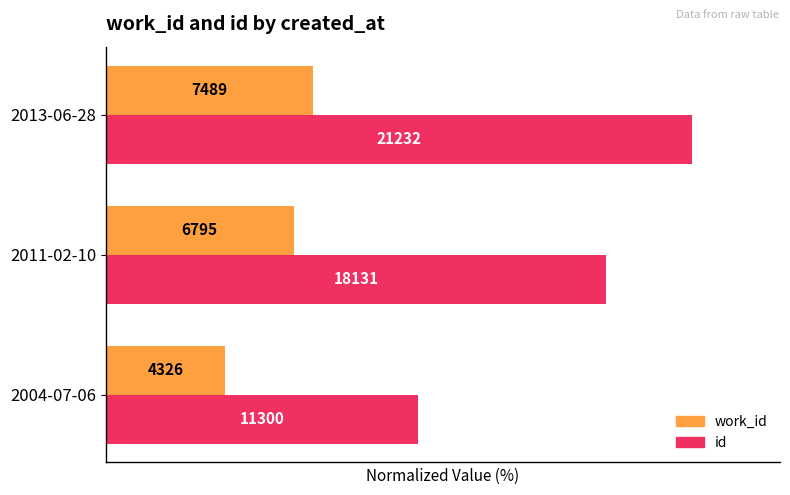

Reading right to left, extract all data points from this chart.

work_id: 35.3	32.0	20.4
id: 100.0	85.4	53.2